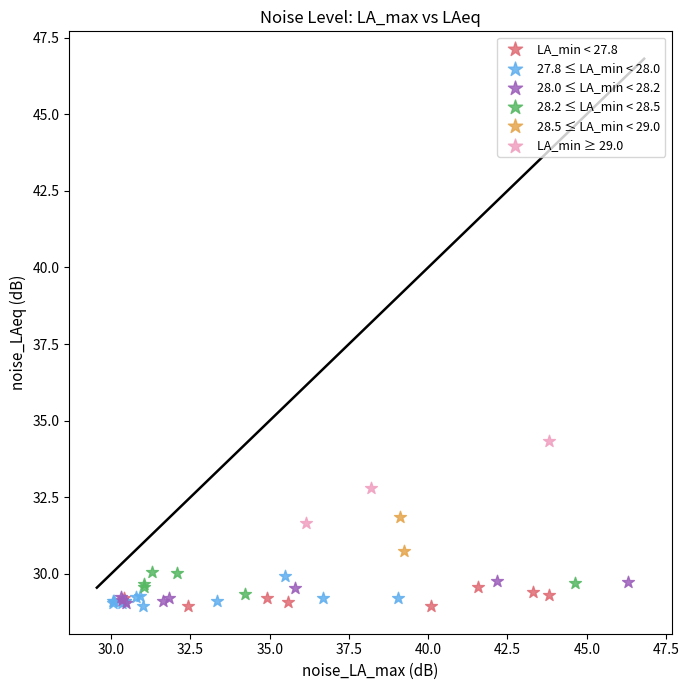

What are all the series names shown in the legend?

LA_min < 27.8, 27.8 ≤ LA_min < 28.0, 28.0 ≤ LA_min < 28.2, 28.2 ≤ LA_min < 28.5, 28.5 ≤ LA_min < 29.0, LA_min ≥ 29.0